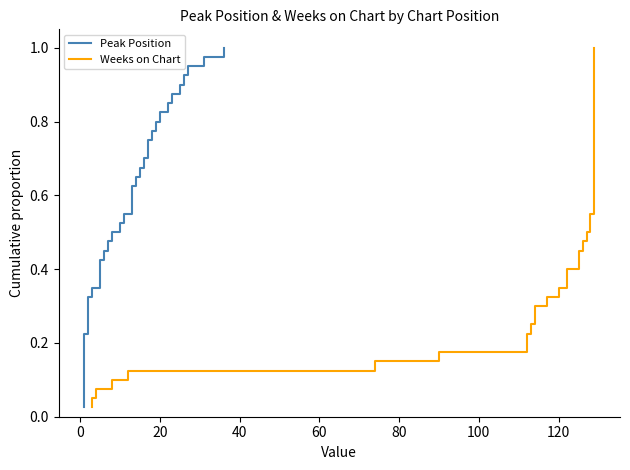

True or false: Peak Position has more than 1 interior local peaks.

False